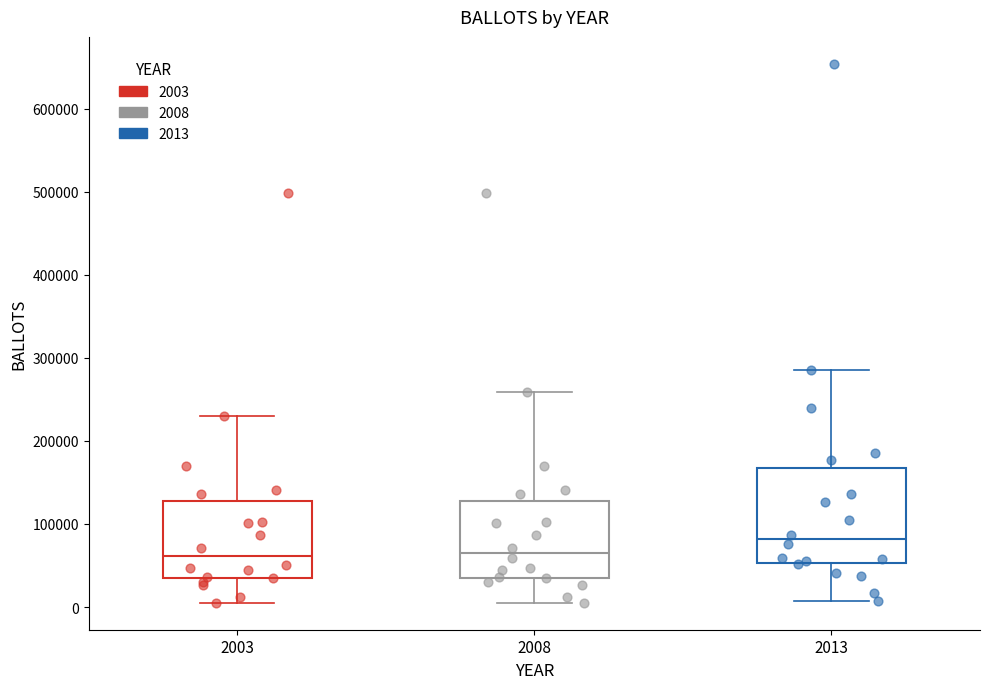

Reading left to right, transcribe this box plot: for each box, give where its median line is, the range the box spans, and where its two whiskers end, as read against the y-axis. The values are not printed on the chart, so give them approximately, as read against the axis.

2003: median 60000, box 40000 to 130000, whiskers 10000 to 230000
2008: median 70000, box 40000 to 130000, whiskers 10000 to 260000
2013: median 80000, box 50000 to 170000, whiskers 10000 to 290000